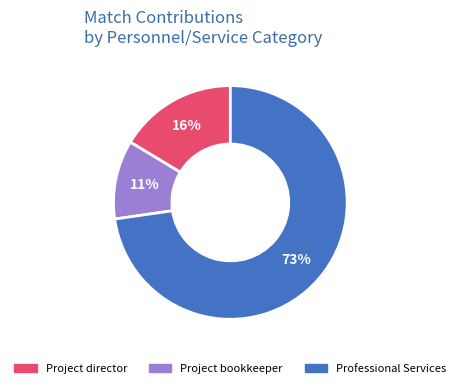

Which has a higher value, Professional Services or Project bookkeeper?

Professional Services